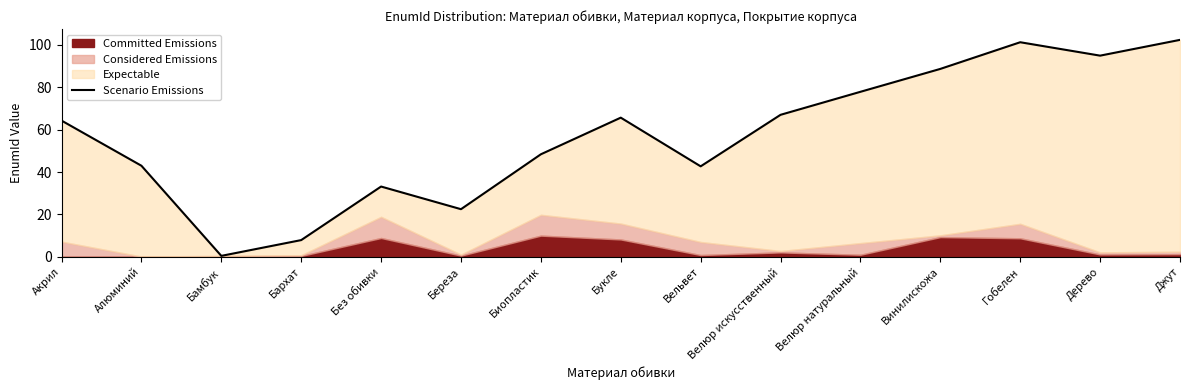

Reading left to right, extract all data points from this chart.

64.3	43.0	0.4	7.9	33.2	22.5	48.4	65.7	42.7	67.0	77.9	88.7	101.3	95.0	102.4